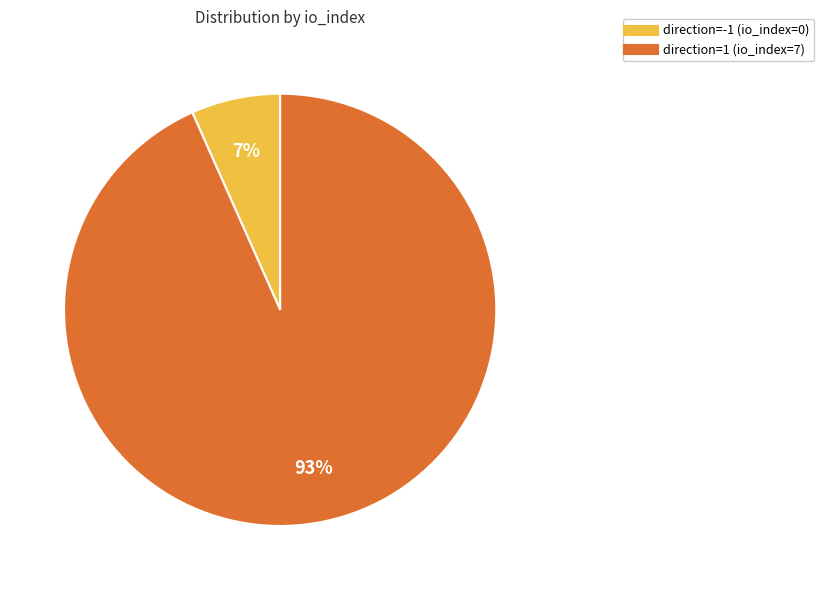

Does any single category account for the majority?

Yes